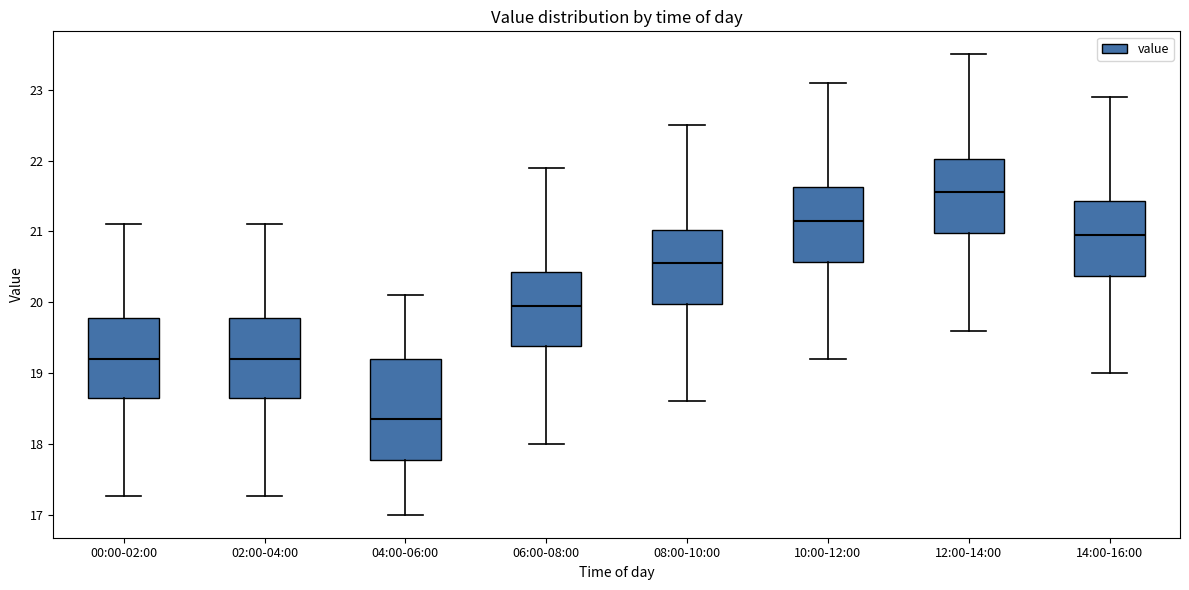

Which box's median line is the highest?

12:00-14:00